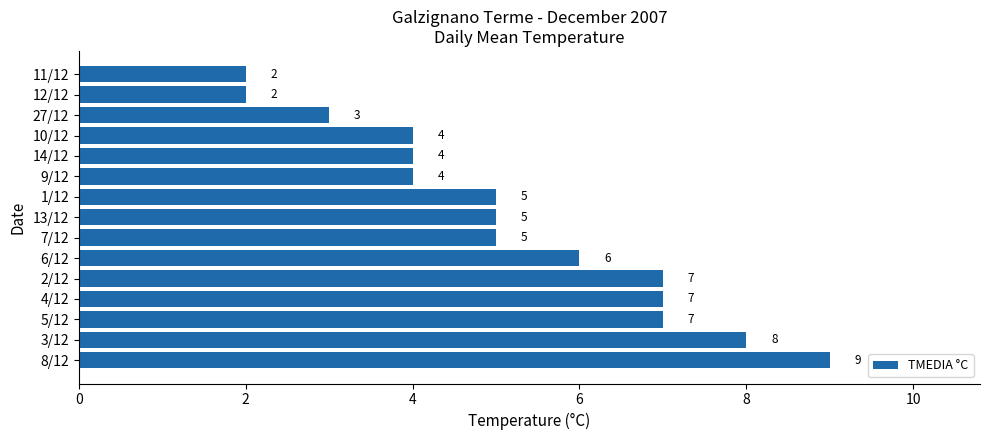

The chart shows a value of 4 at 4/12. True or false?

False